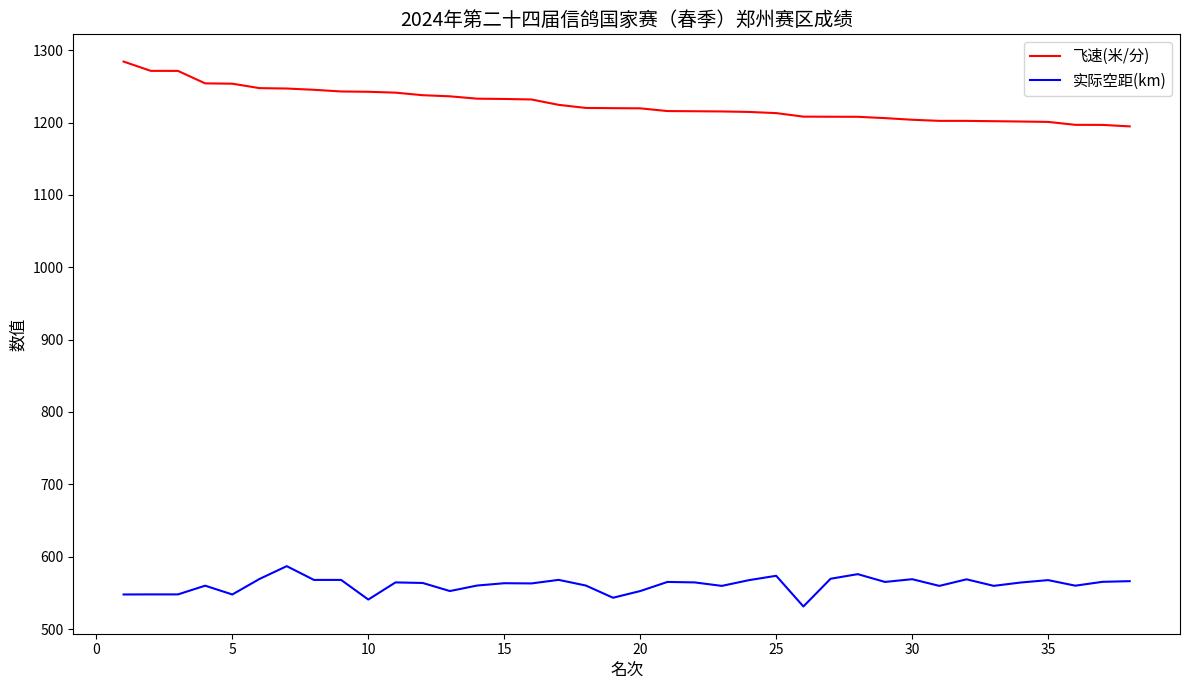

True or false: 实际空距(km) and 飞速(米/分) intersect in this chart.

False